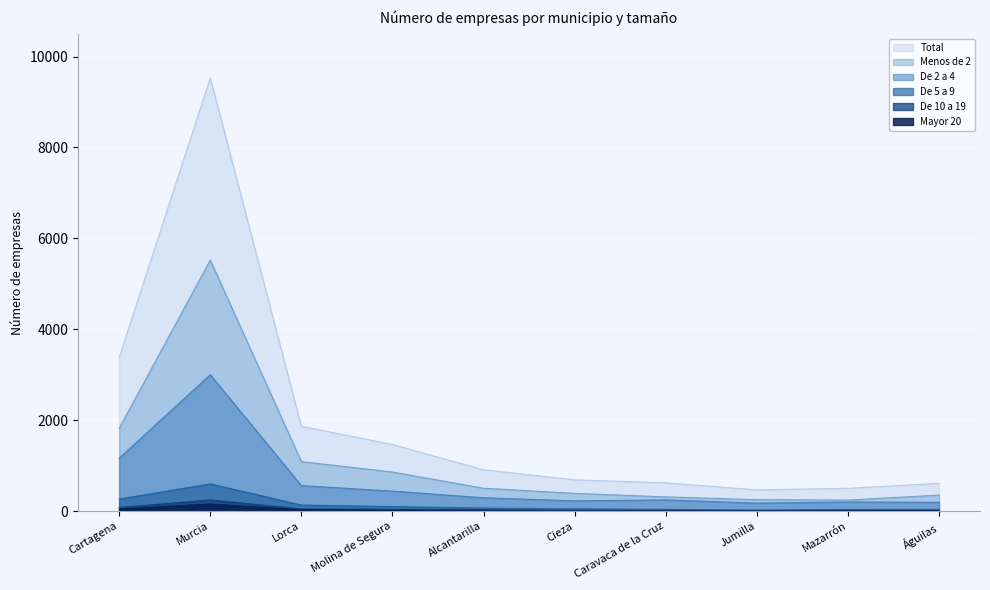

How many lines are shown in the chart?

6